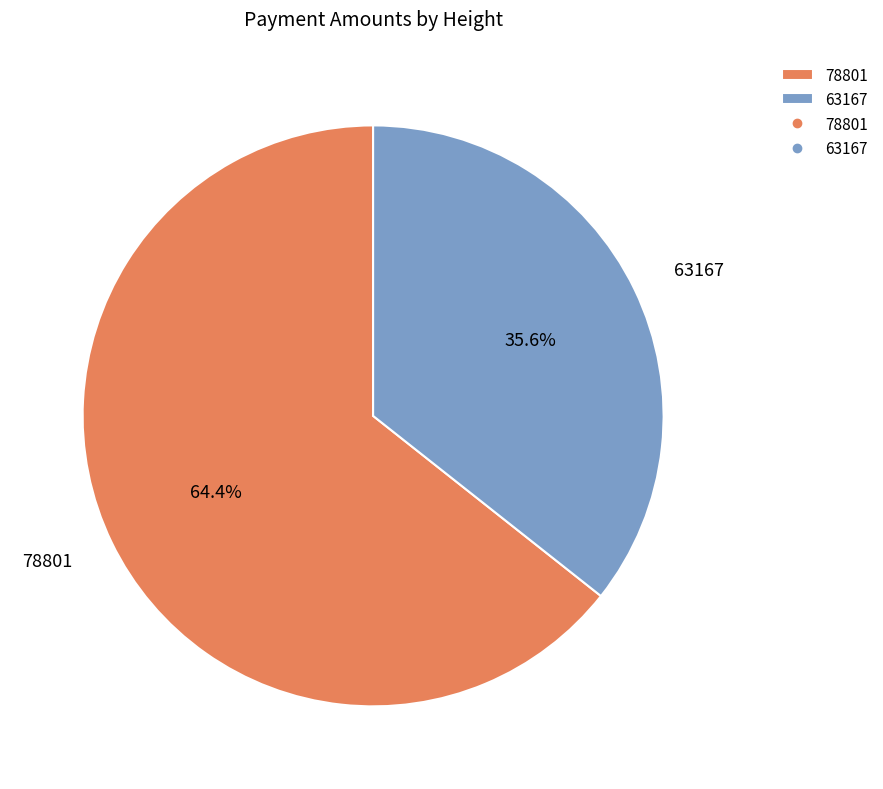

Which slice is the largest?

78801